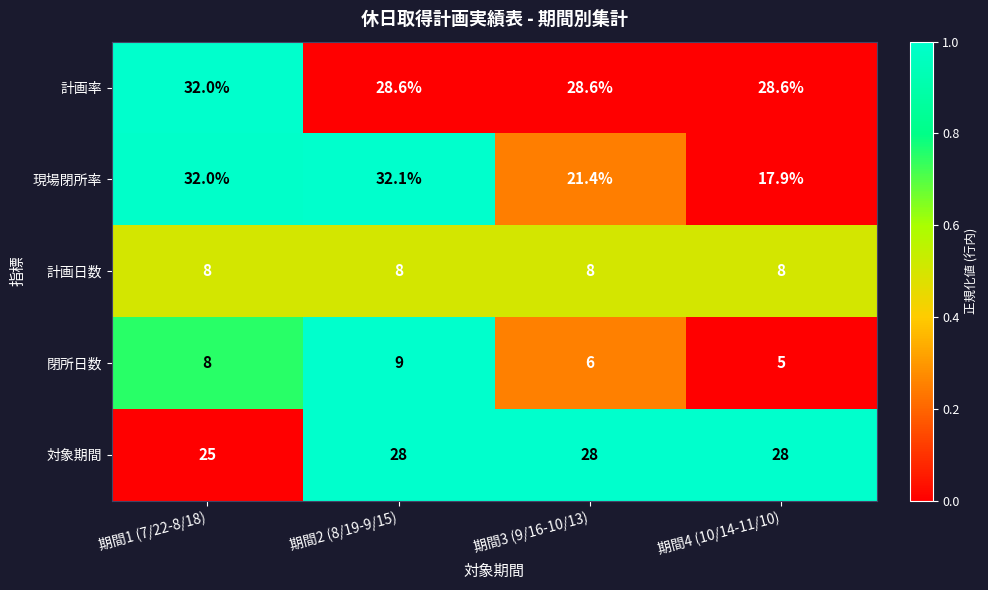

What is the total value across all series at 期間4 (10/14-11/10)?

87.5